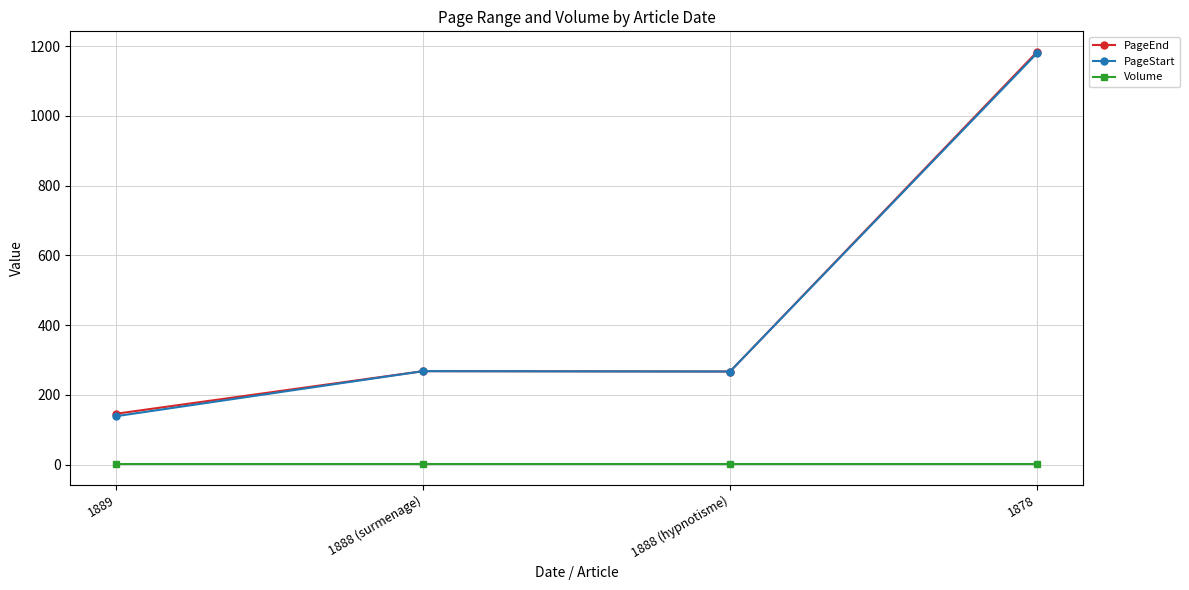

What is the label of the 3rd point from the left?

1888 (hypnotisme)